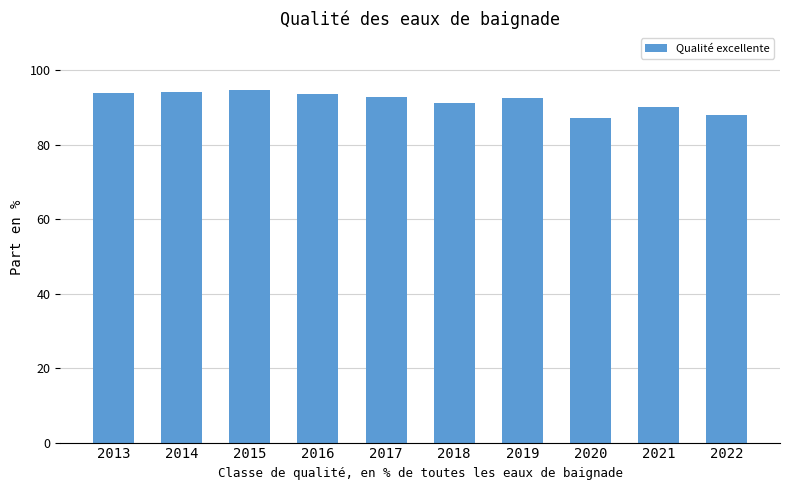

What is the minimum value shown in the chart?

87.2